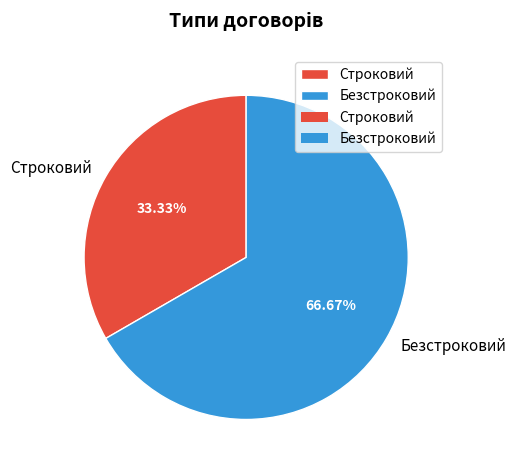

Which slice is the smallest?

Строковий